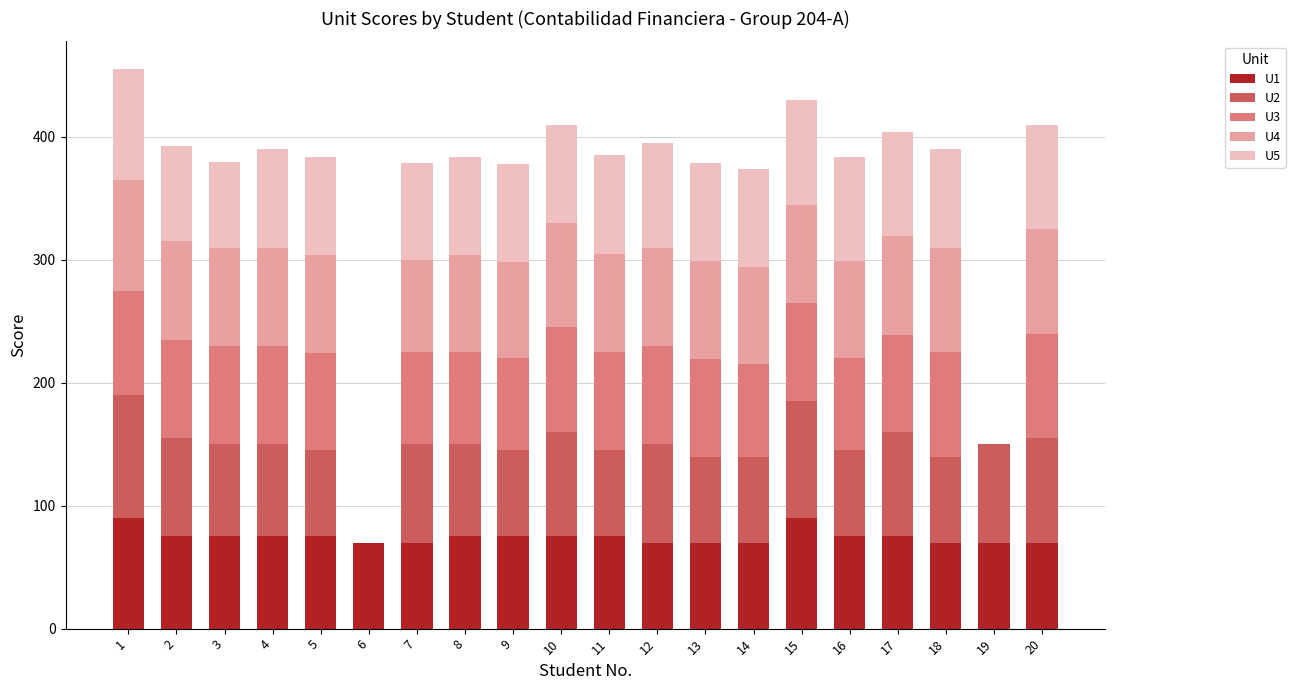

What is the total value across all series at 17?

404